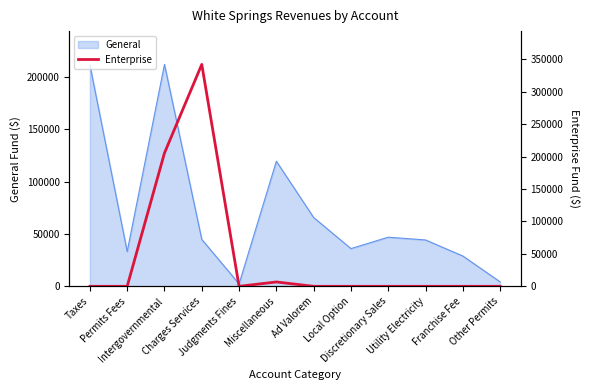

What is the greatest value displayed?

341932